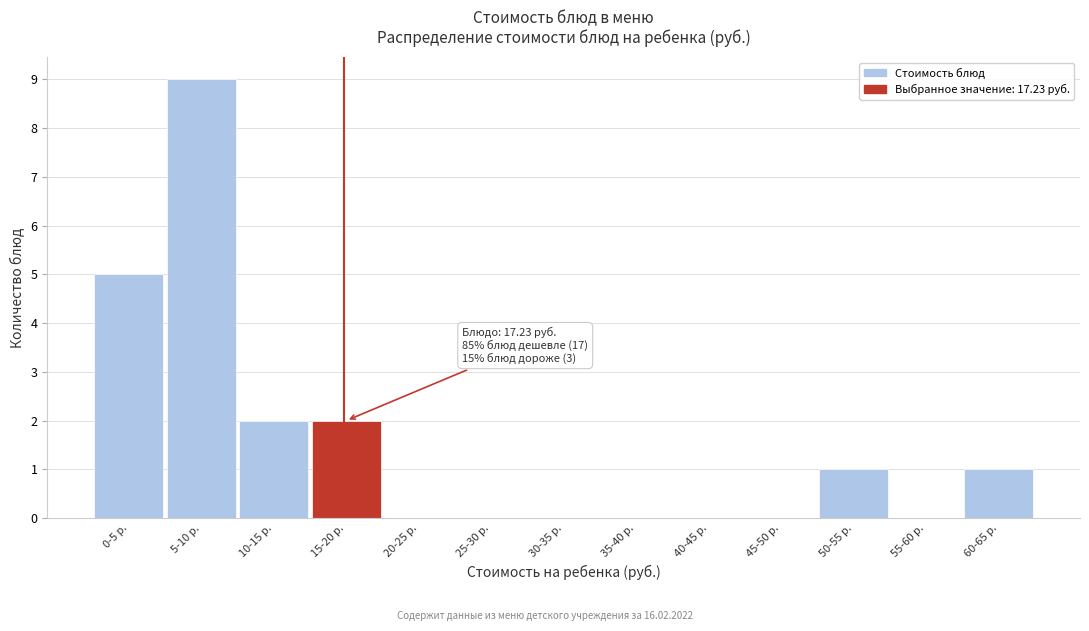

Reading left to right, what are all the values shown in this chart?

0-5 р.=5	5-10 р.=9	10-15 р.=2	15-20 р.=2	20-25 р.=0	25-30 р.=0	30-35 р.=0	35-40 р.=0	40-45 р.=0	45-50 р.=0	50-55 р.=1	55-60 р.=0	60-65 р.=1